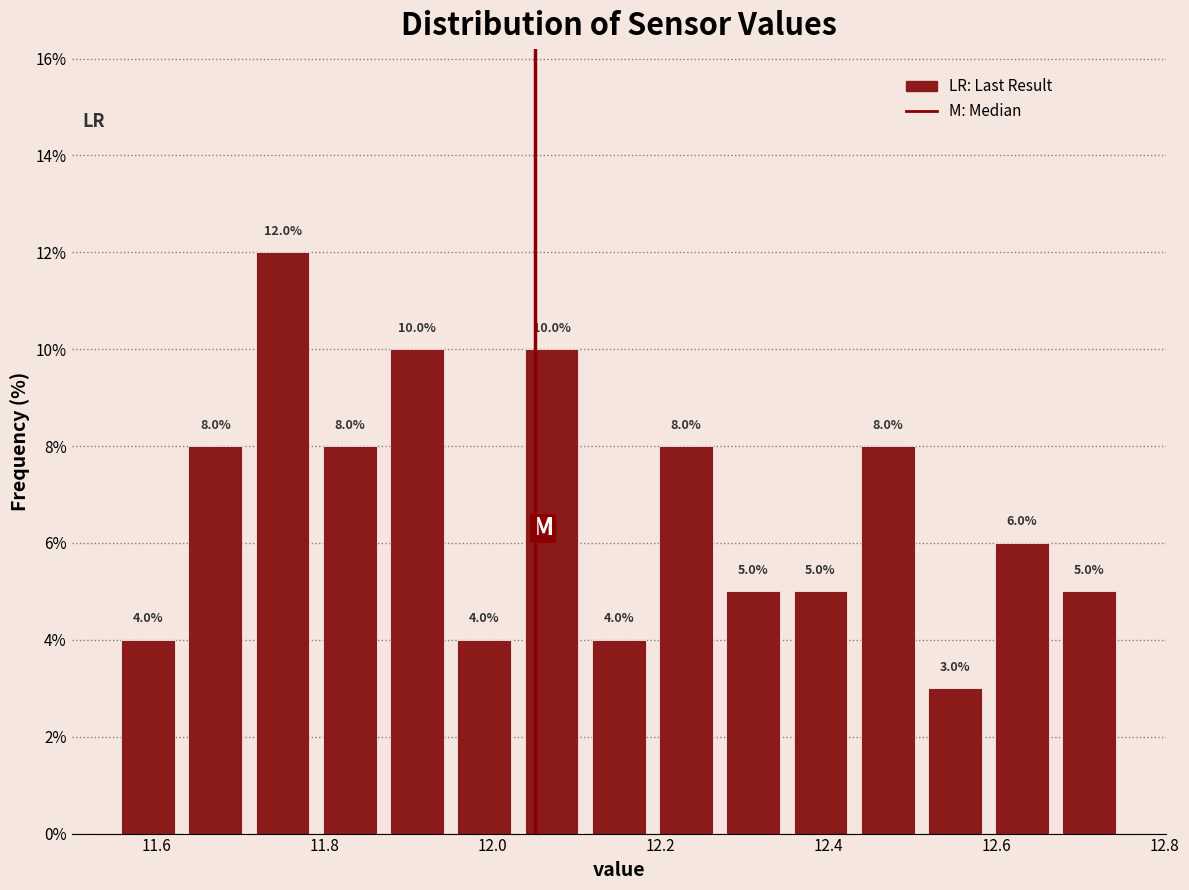

What is the height of the bar covering 12.03 to 12.11 on the x-axis? The bar edges are not printed on the chart, so give them approximately, as read against the axis.

10.0